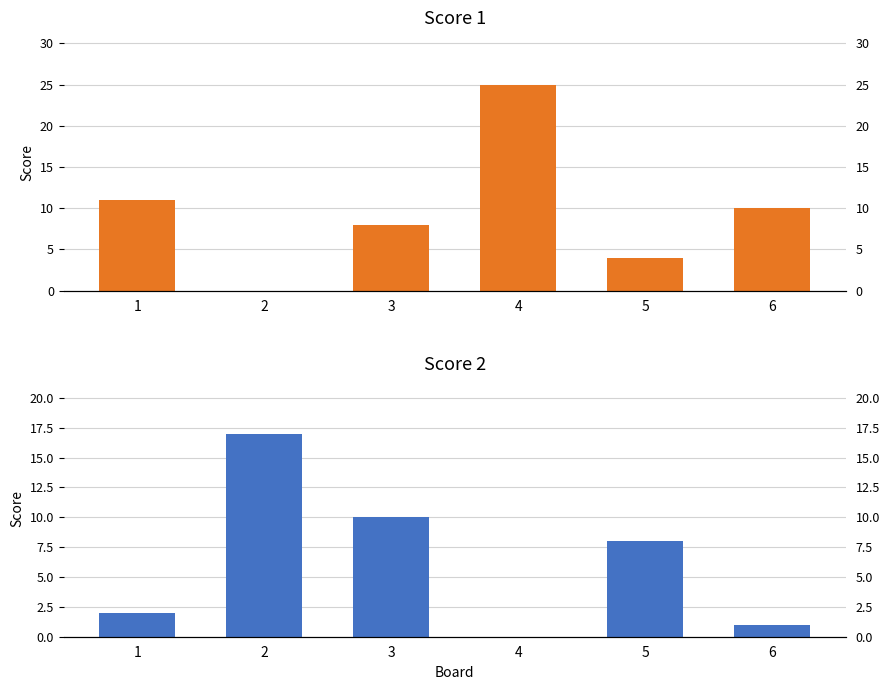

How many bars are there in total?

12